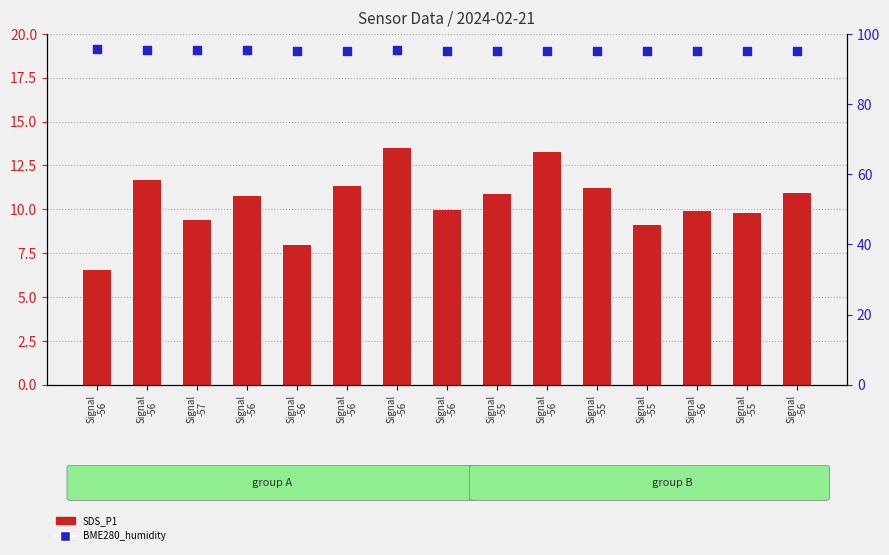

What is the total value across all series at Signal
-56?

102.2